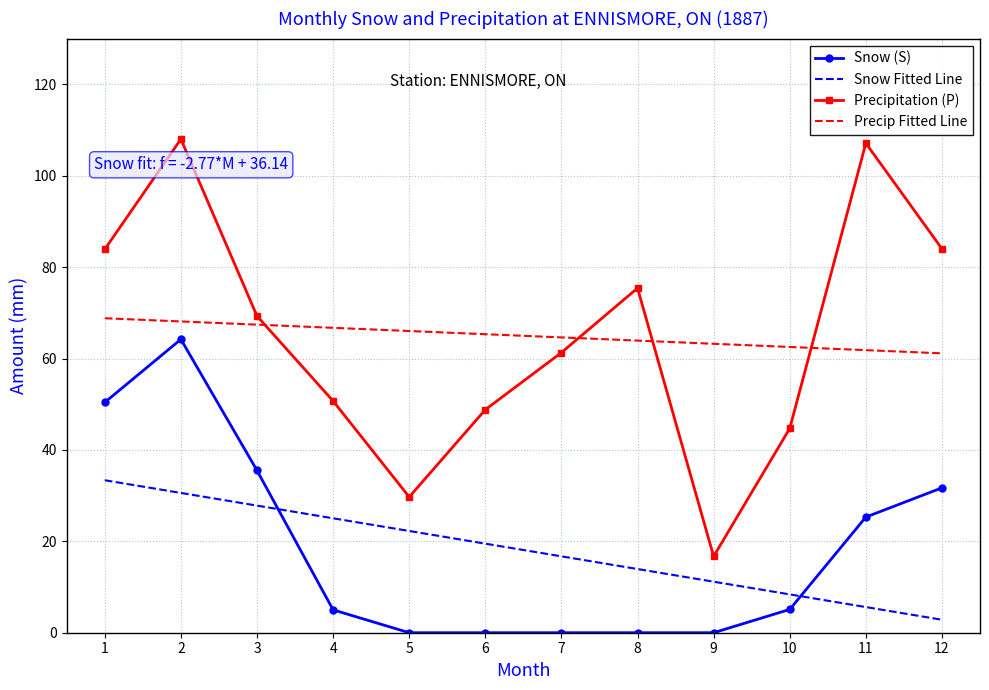

At how many categories does at least one series exceed 83?

4